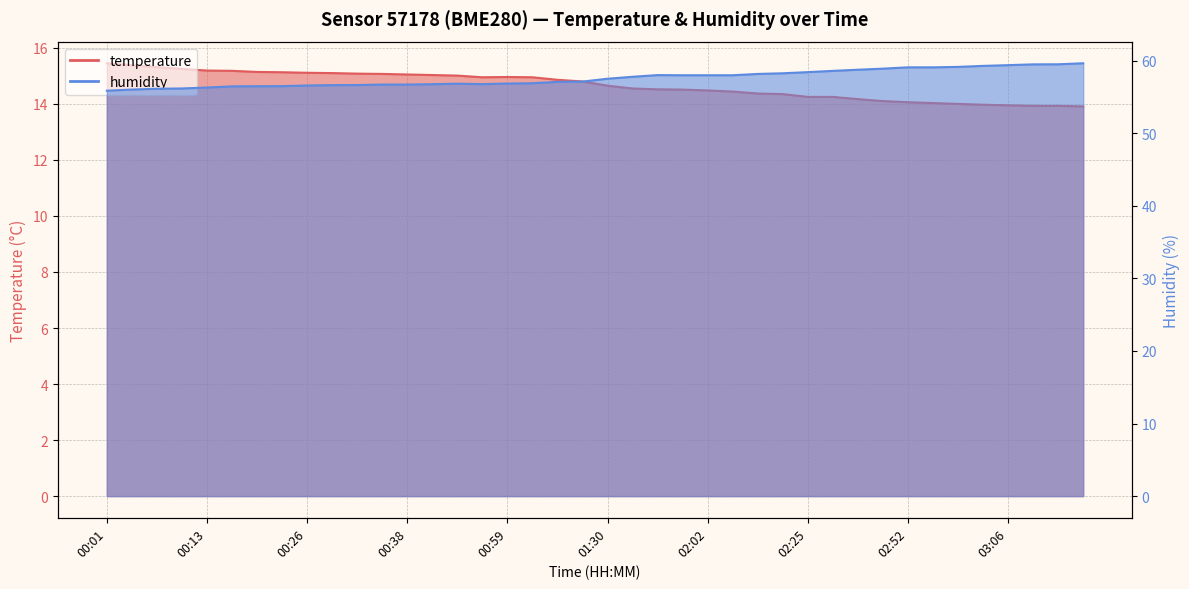

At which label is humidity closest to 57?

01:12